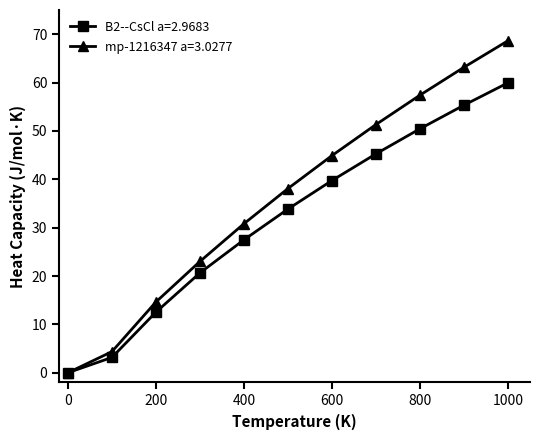

What is the value of the B2--CsCl a=2.9683 point at the 7th from the left?

39.7